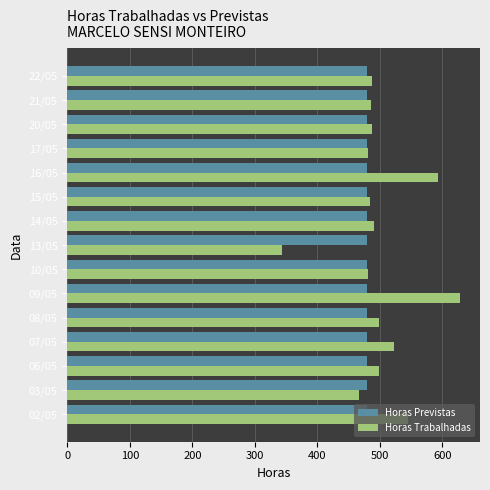

List the series in order of their peak value, highest first.

Horas Trabalhadas, Horas Previstas